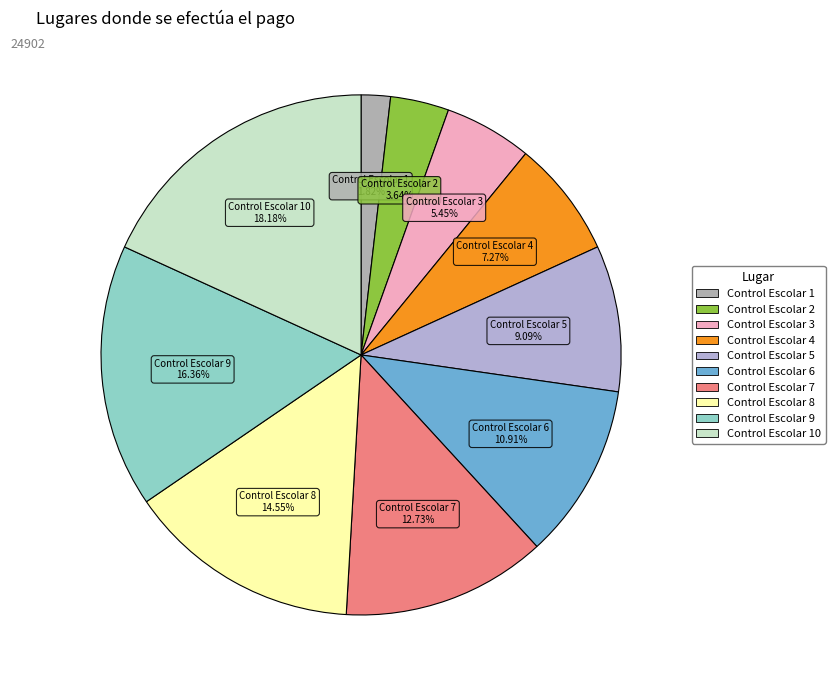

Does any single category account for the majority?

No